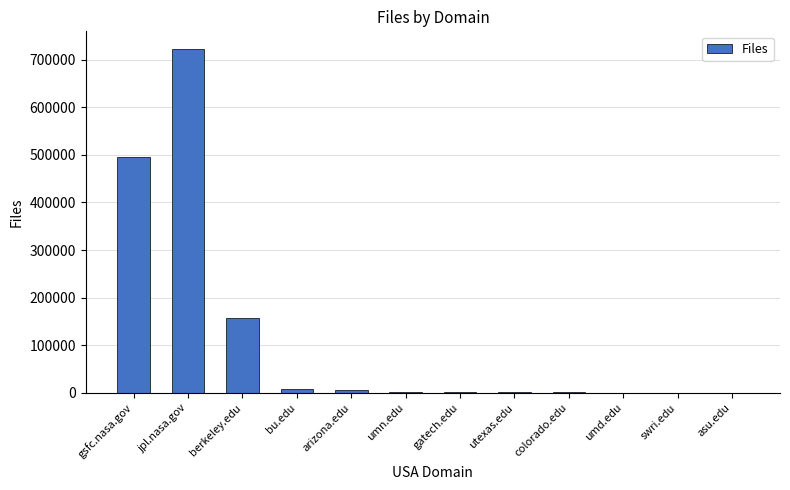

The value at jpl.nasa.gov is 723064. True or false?

True